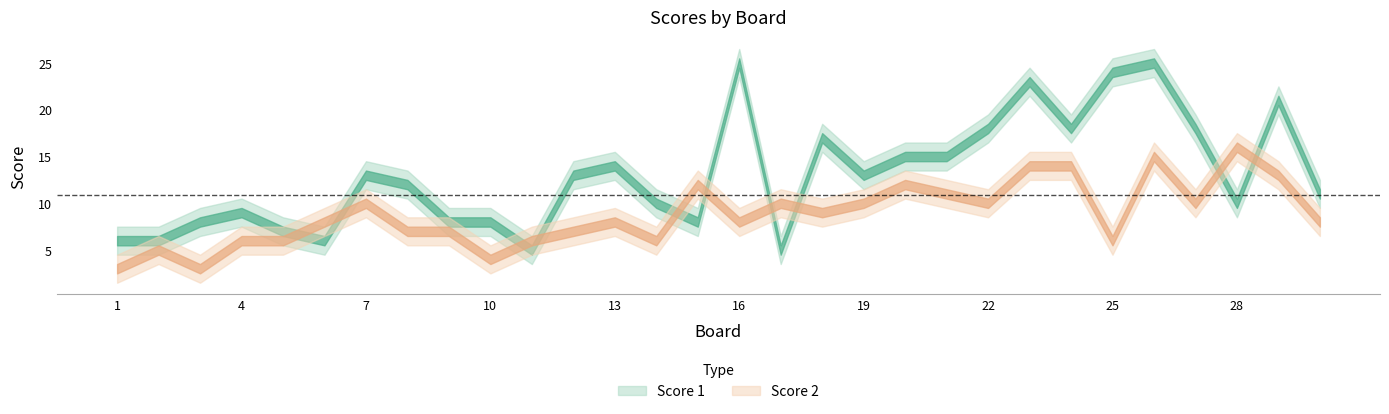

At 6, list the series in order from largest to smallest.

Score 2, Score 1